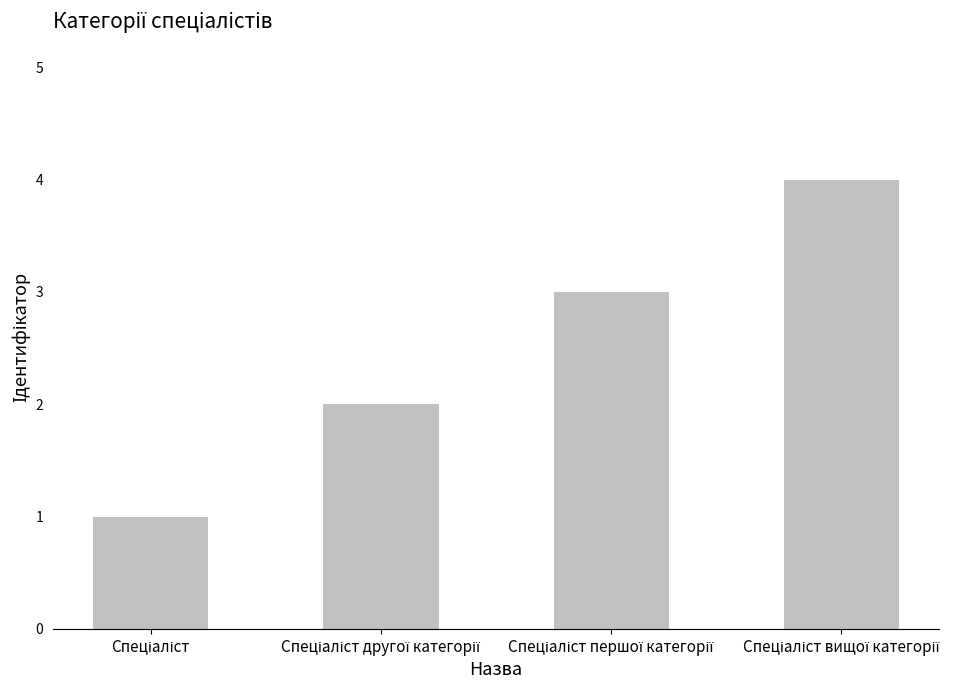

Does the chart contain stacked bars?

No